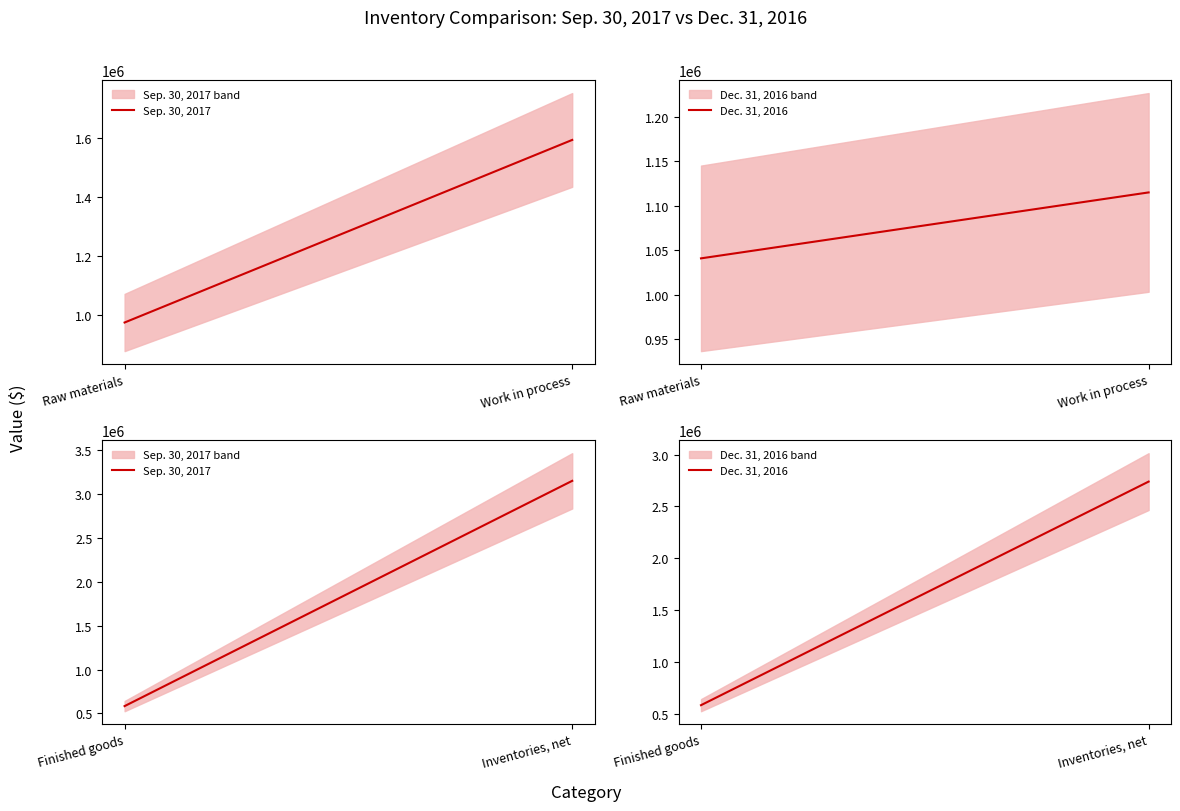

Count the number of data series in this chart.

2